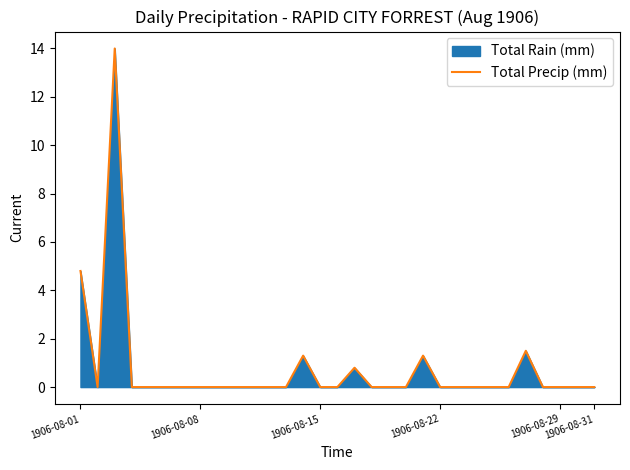

How many points are lower than both their immediate neighbors (excluding endpoints)?

1